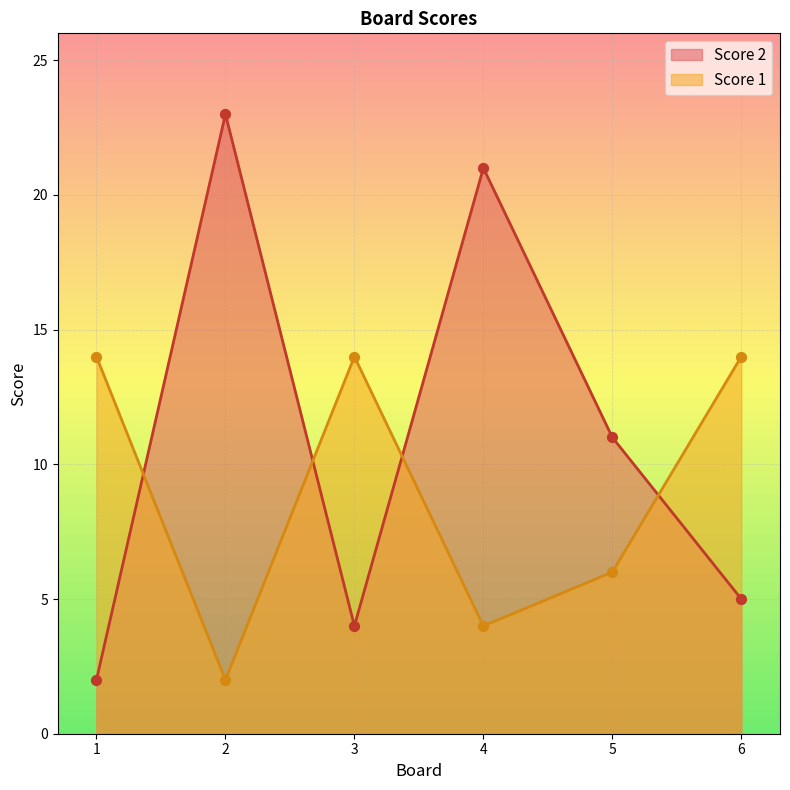

What are all the series names shown in the legend?

Score 2, Score 1